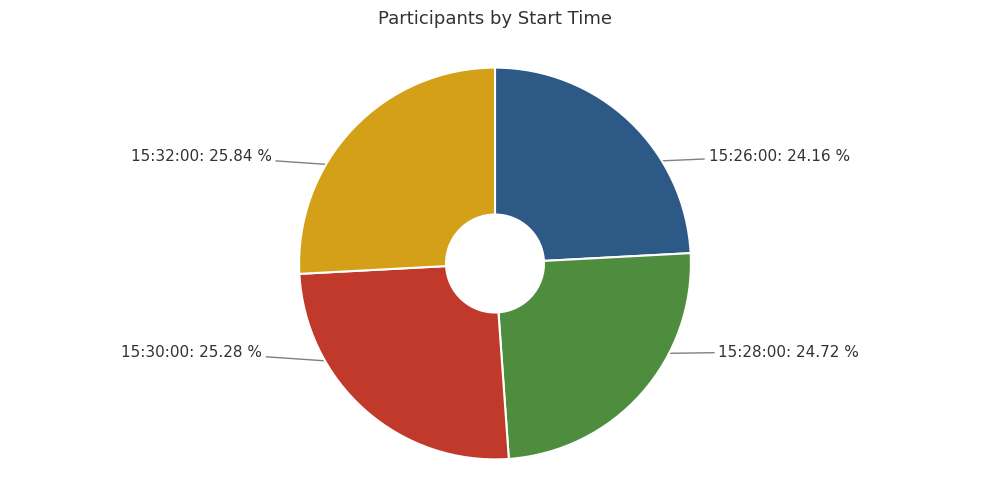

The 15:28:00 slice represents 25% of the pie. True or false?

True